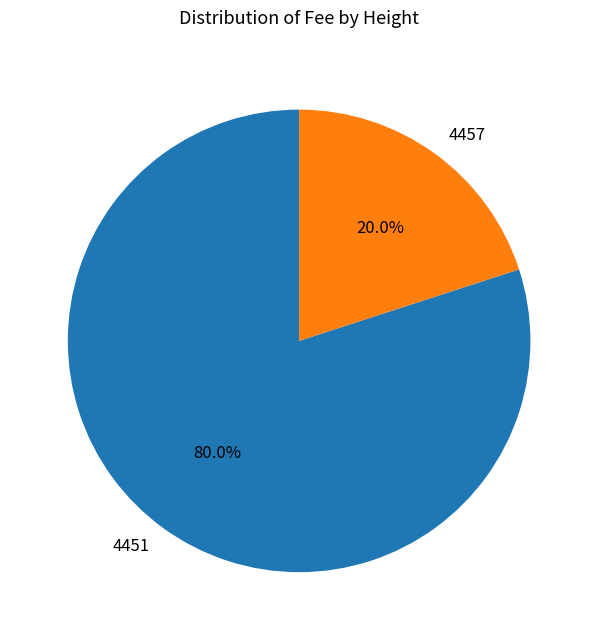

What is the majority slice?

4451